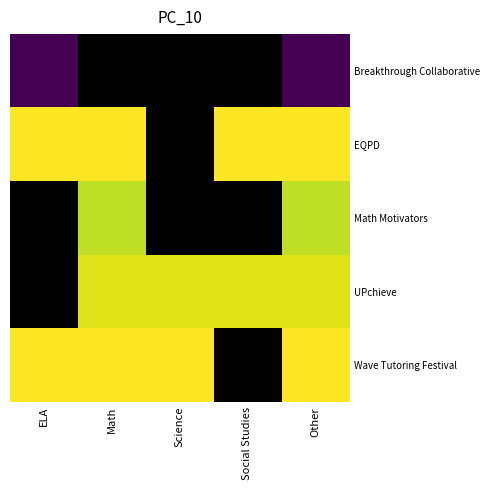

How many categories are shown in the chart?

5